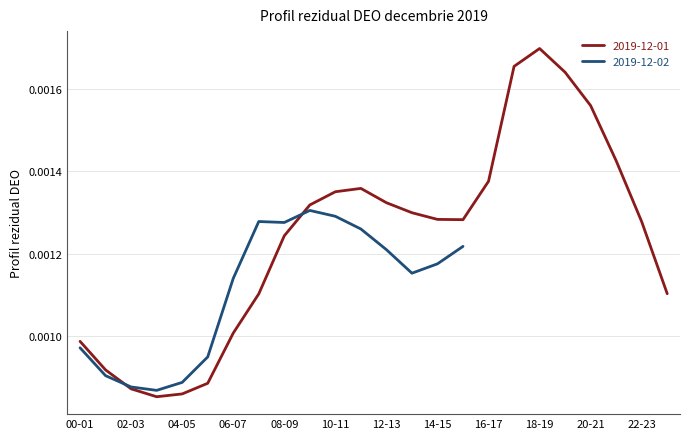

List the labels in order of value, largest first.

18-19, 17-18, 19-20, 20-21, 21-22, 16-17, 11-12, 10-11, 12-13, 09-10, 13-14, 14-15, 15-16, 22-23, 08-09, 23-24, 07-08, 06-07, 00-01, 01-02, 05-06, 02-03, 04-05, 03-04